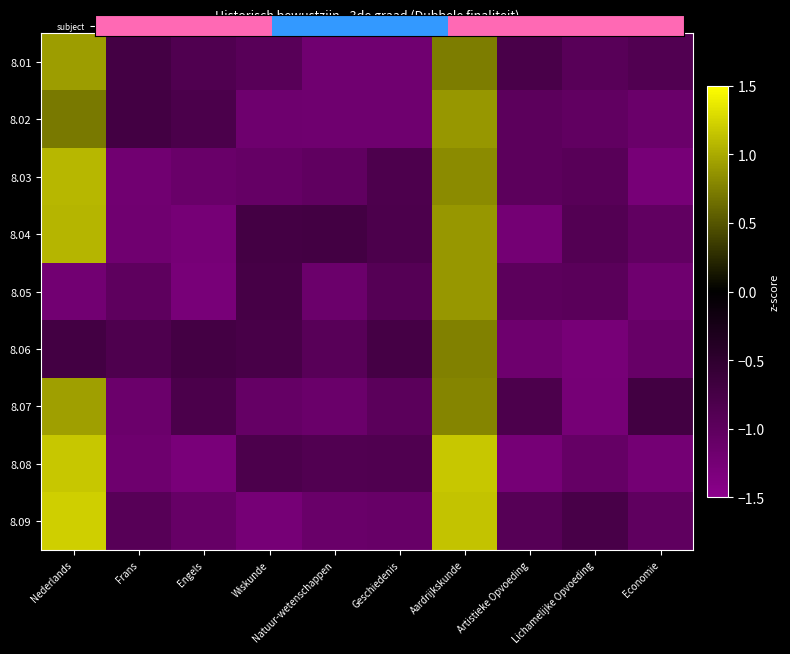

What is the total value across all series at Nederlands?

5.2